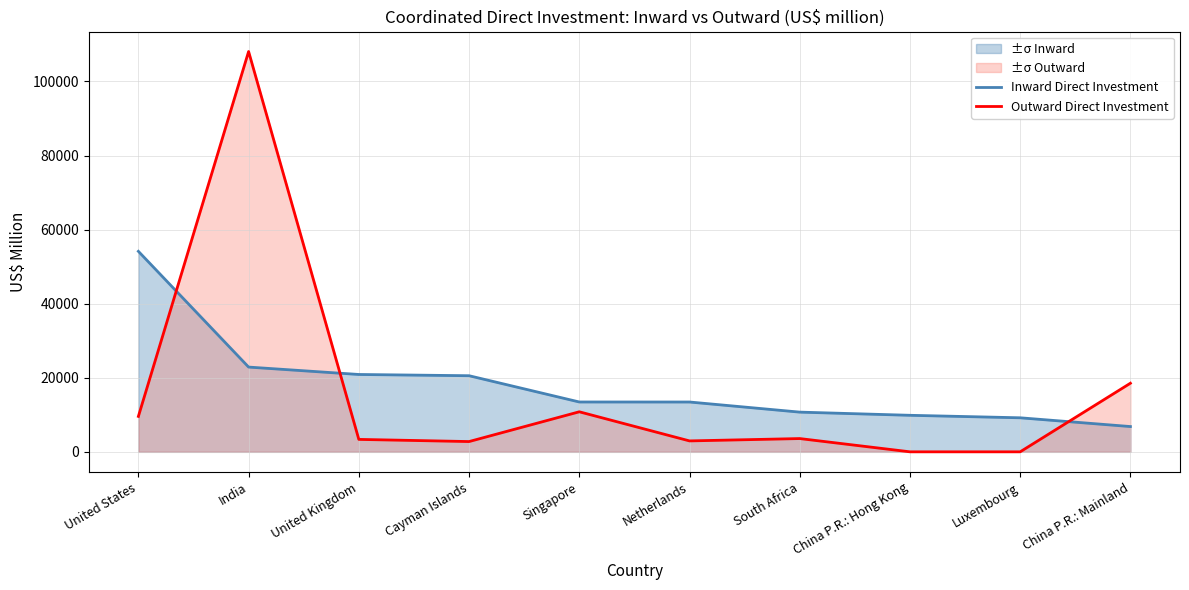

True or false: Inward Direct Investment has a value of 16005.1 at South Africa.

False